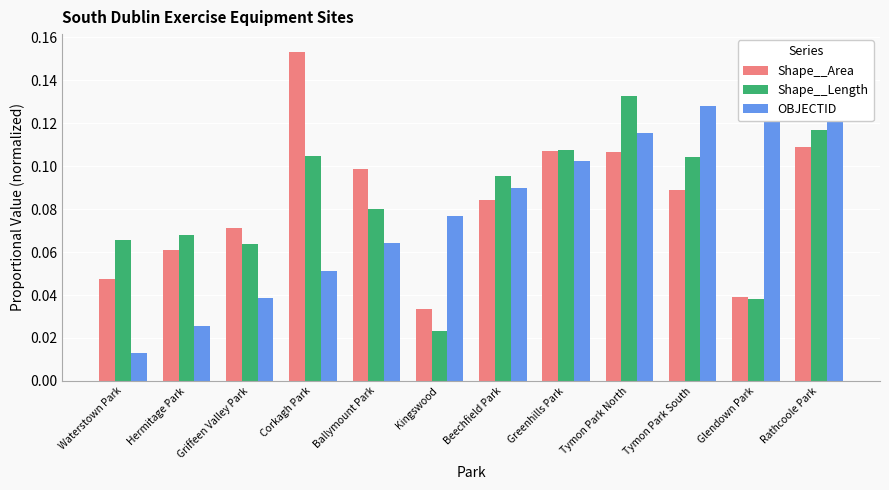

True or false: OBJECTID has a value of 0.1 at Tymon Park South.

True